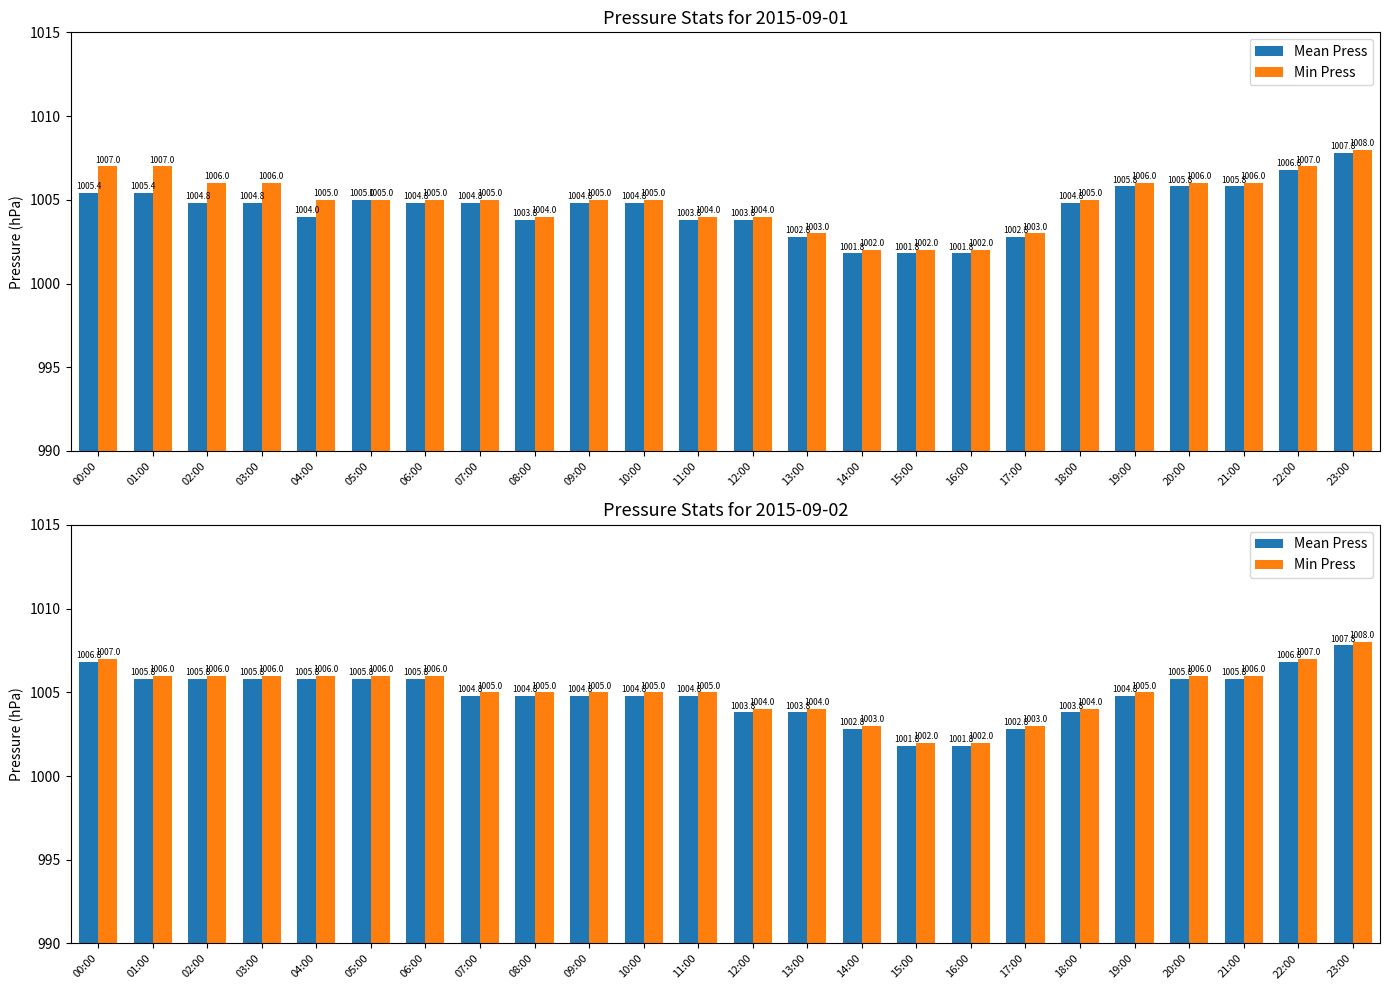

Which category has the highest value in the Mean Press series?

23:00